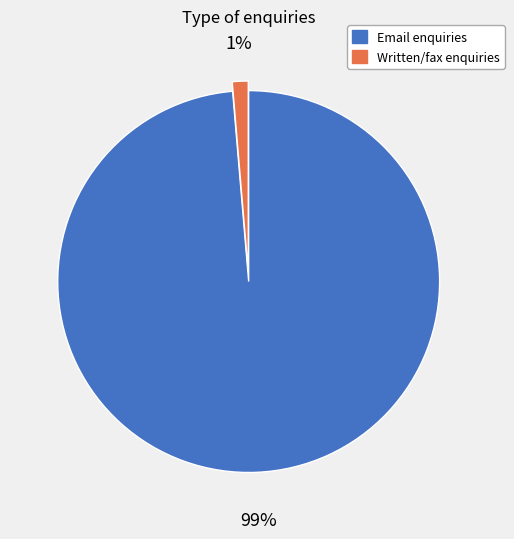

What is the smallest slice in the pie chart?

Written/fax enquiries